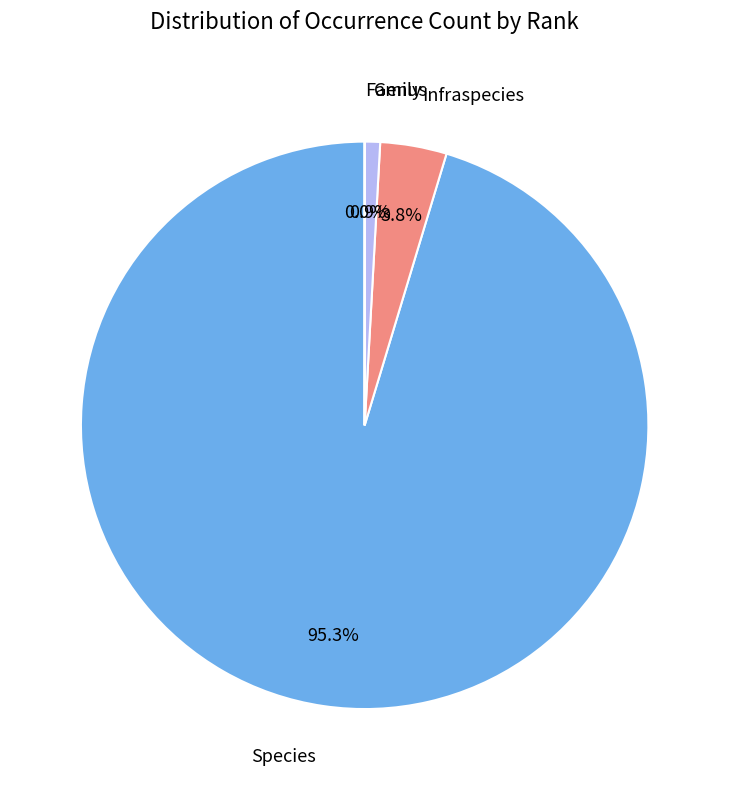

Does any single category account for the majority?

Yes